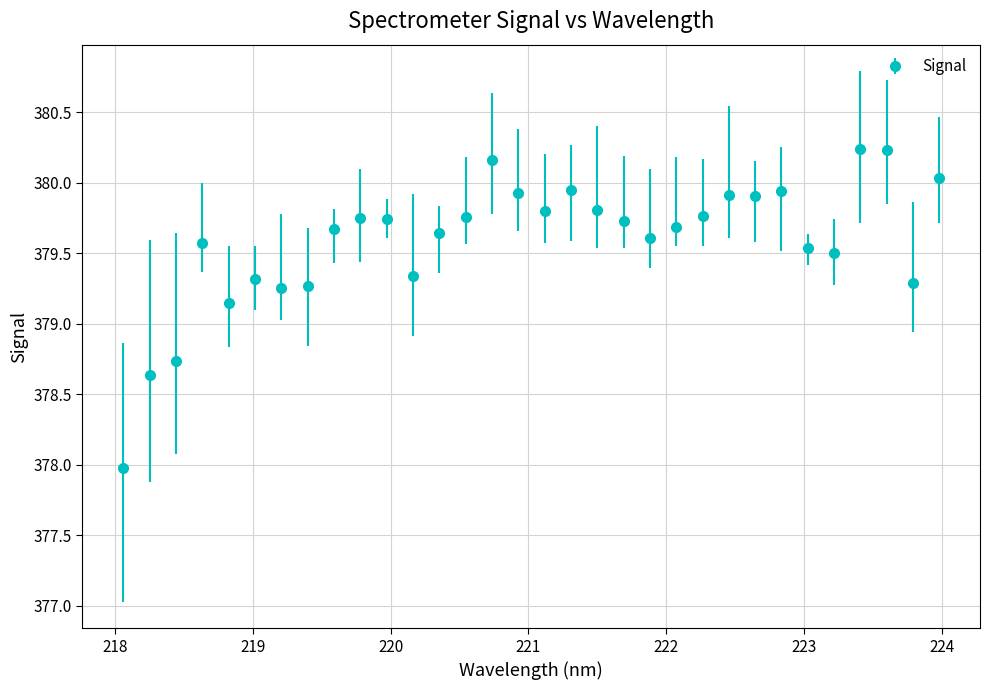

What is the smallest value displayed?

378.0